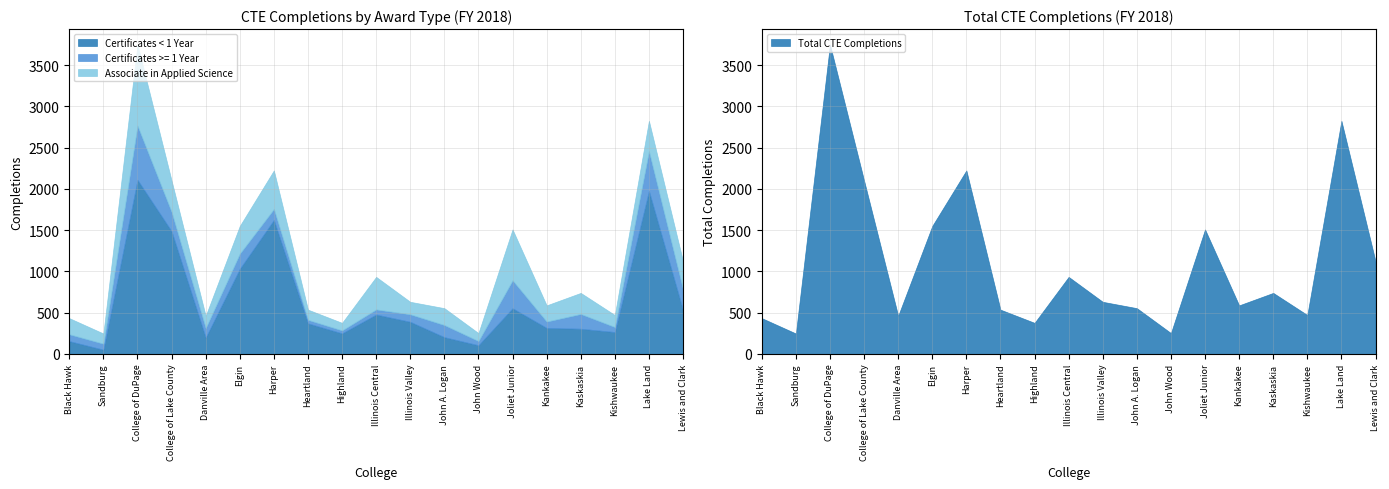

Which has a higher value, Elgin or Heartland?

Elgin